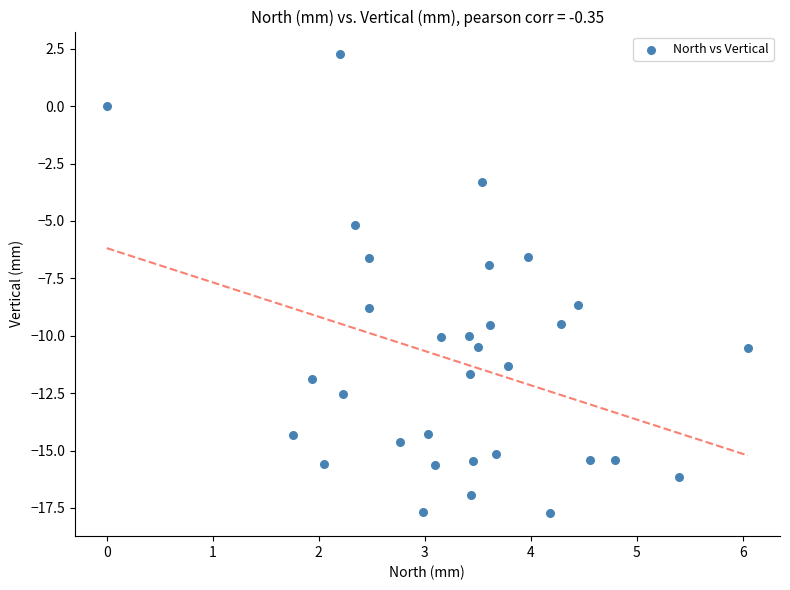

What is the range of X values (max minus min)?

6.0